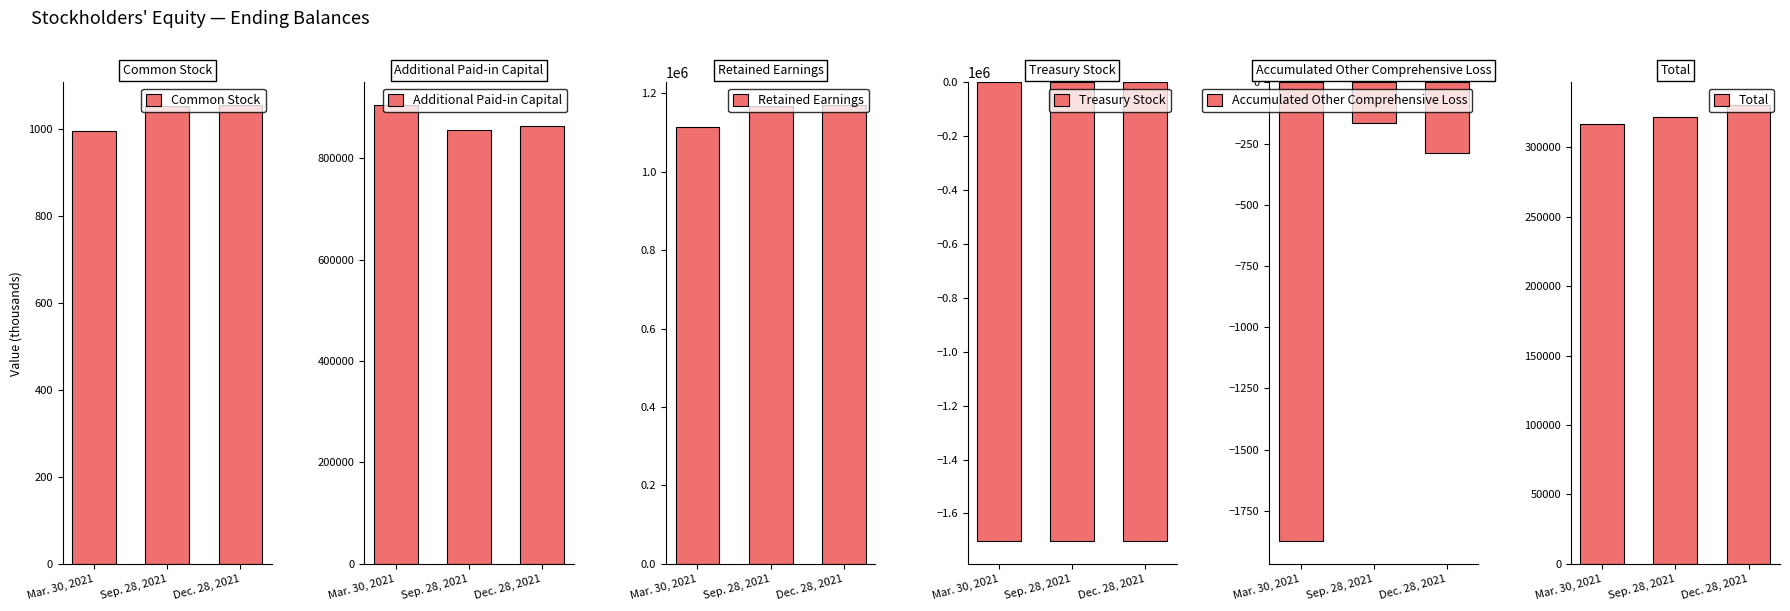

How many data points does each series have?

3